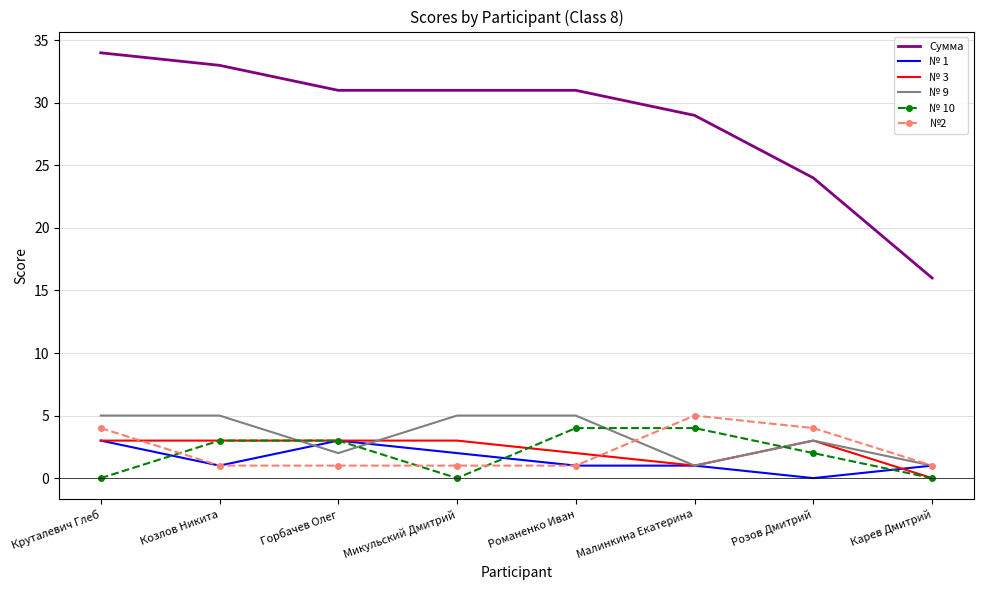

Is the value of № 10 at Малинкина Екатерина greater than the value of № 3 at Романенко Иван?

Yes